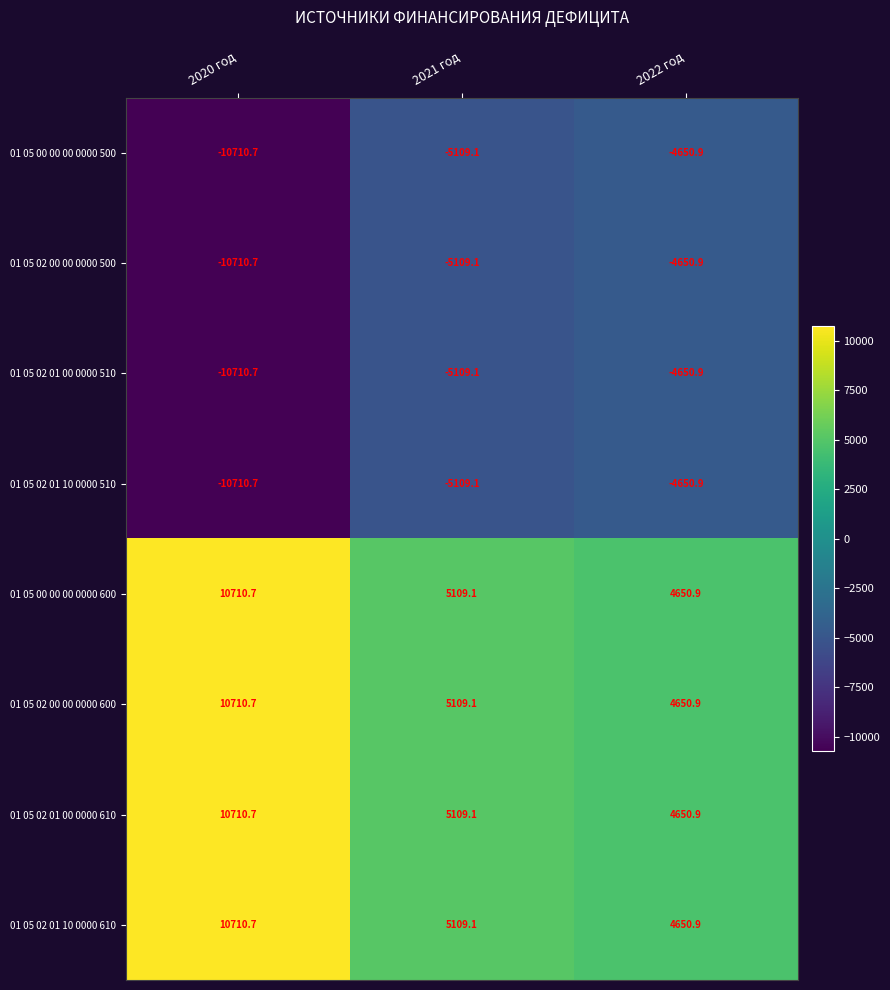

List the labels in order of 01 05 02 00 00 0000 500 value, smallest first.

2020 год, 2021 год, 2022 год